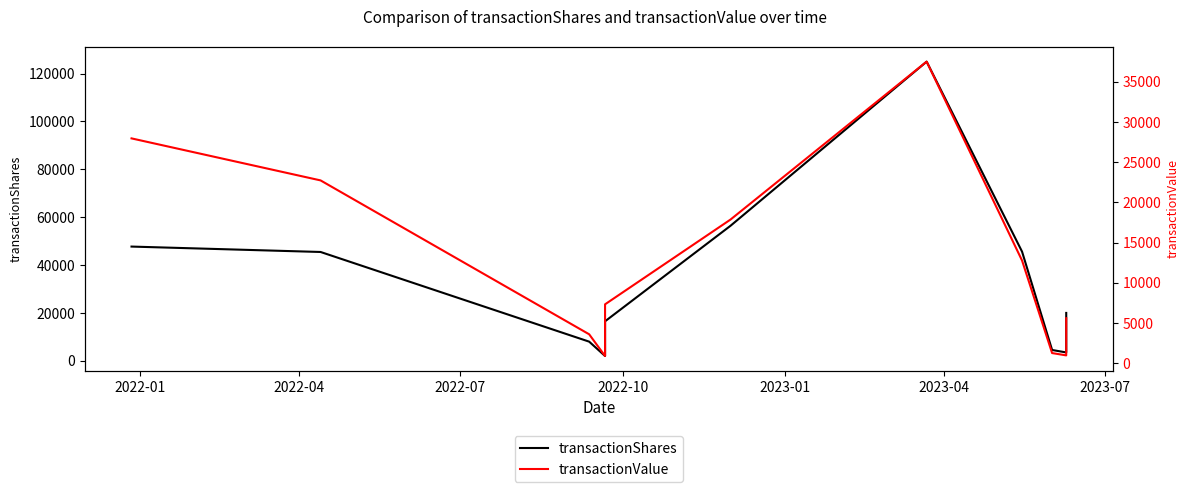

Where does the transactionValue series first go above 7326?

2022-01